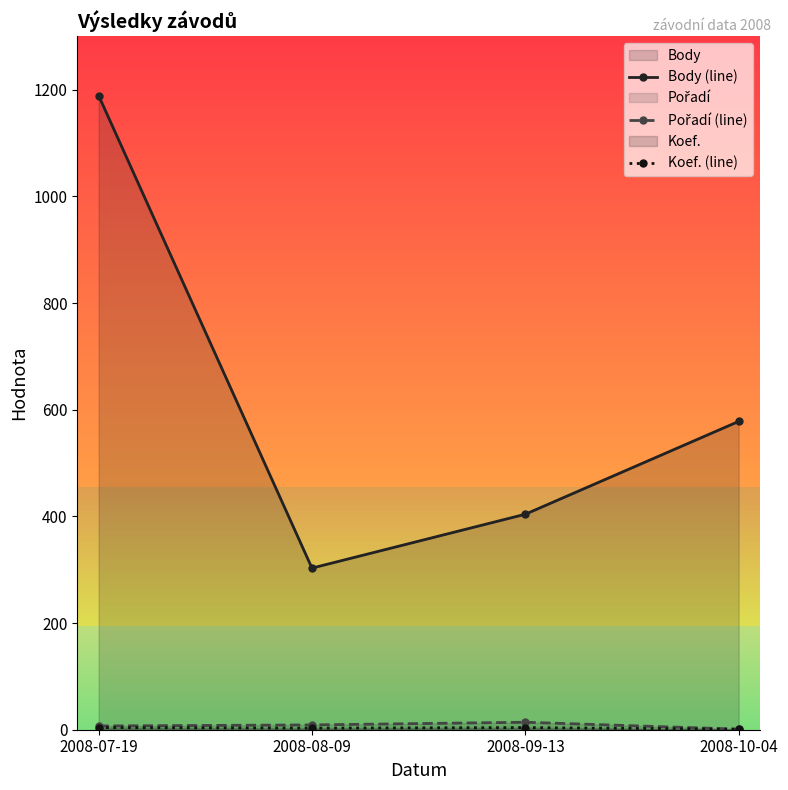

How many data points in Pořadí (line) are less than 9?

2